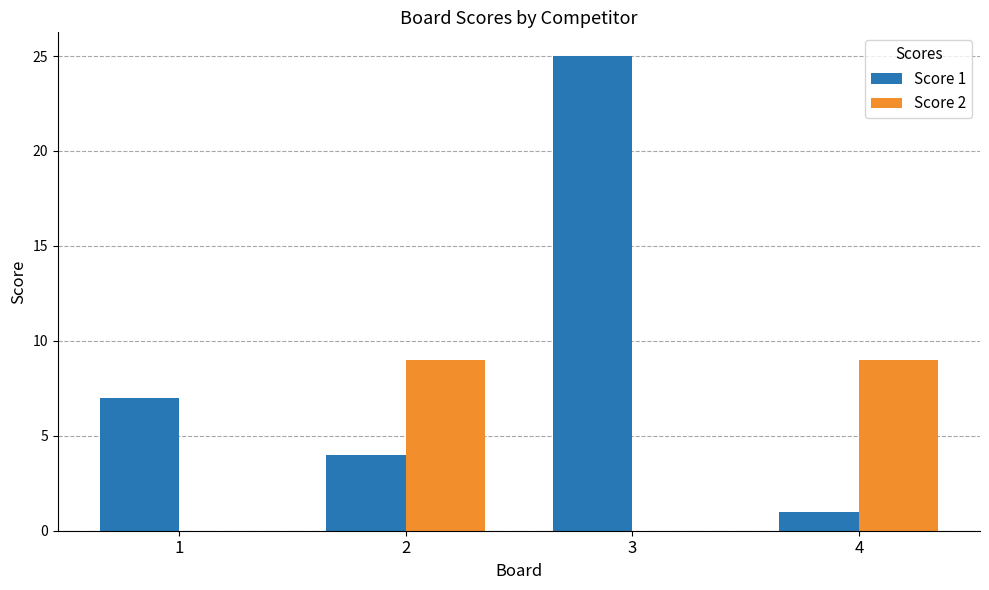

What are all the series names shown in the legend?

Score 1, Score 2